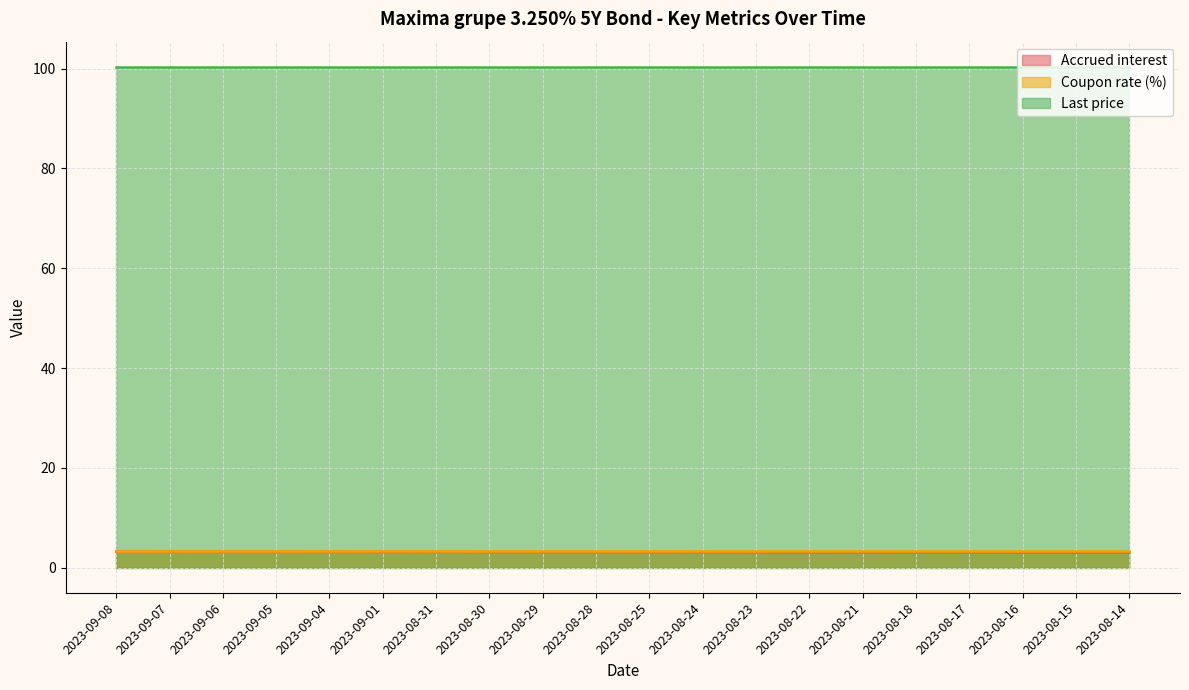

What value does the Last price series have at 2023-08-25?

100.4